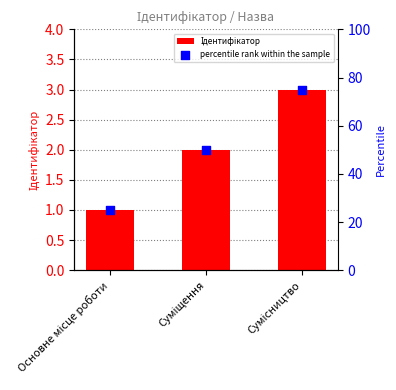

What are all the series names shown in the legend?

Ідентифікатор, percentile rank within the sample